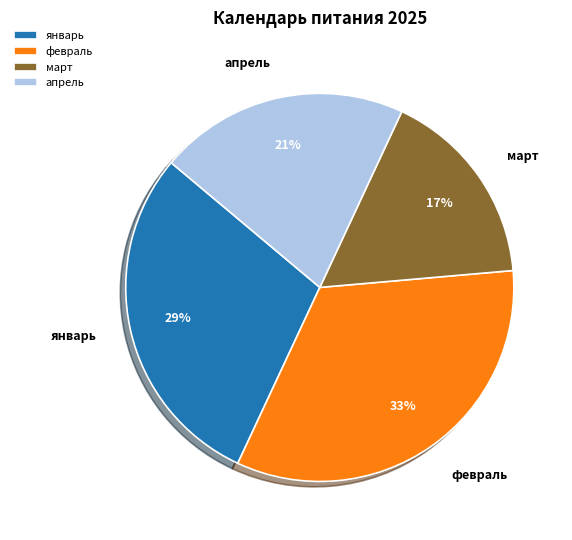

Does февраль account for over 50% of the chart?

No